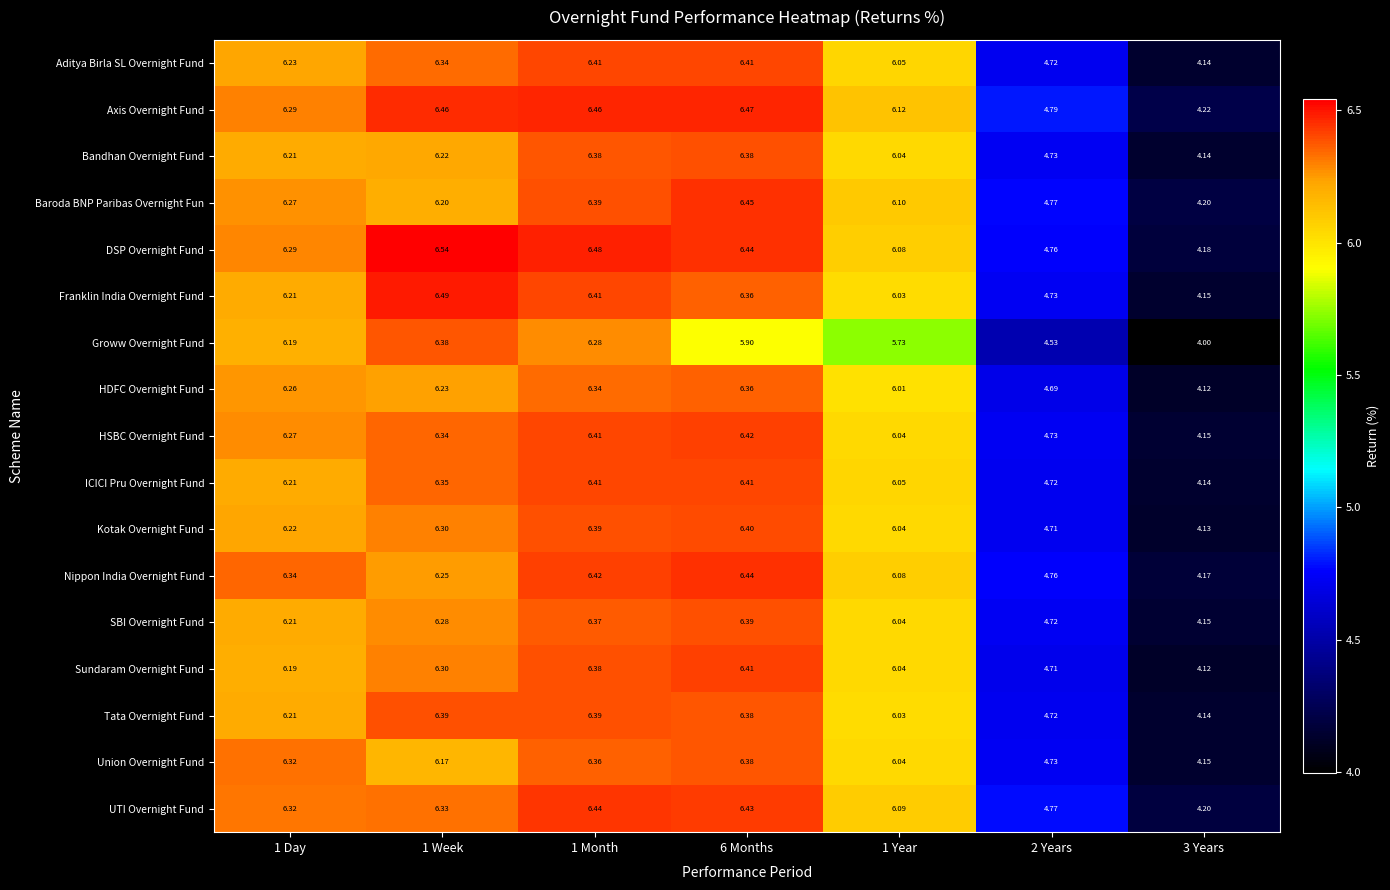

Which series has the largest range (max minus min)?

Groww Overnight Fund